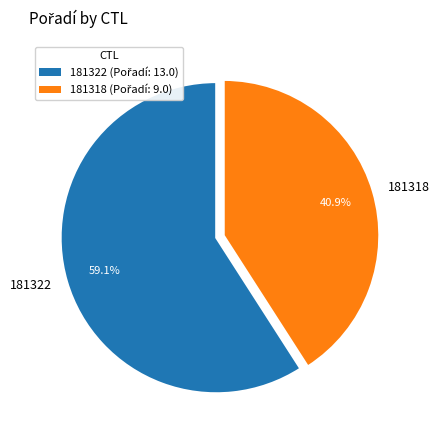

What percentage do 181318 and 181322 together represent?

100.0%